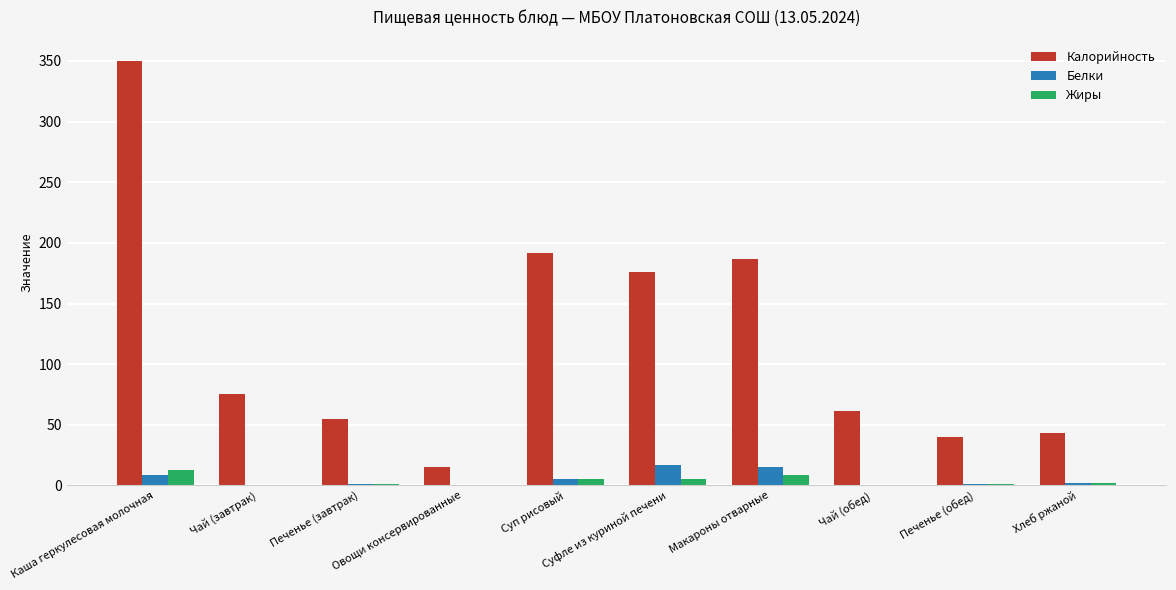

At which label is Калорийность closest to 182?

Макароны отварные